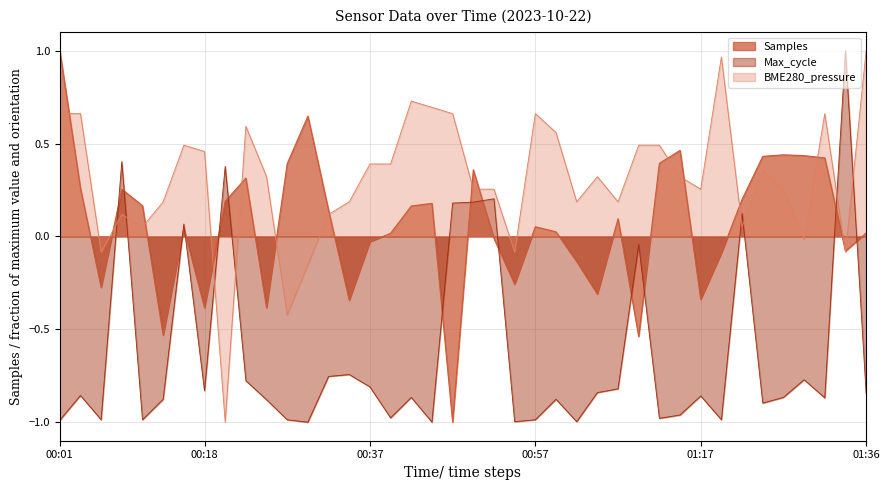

What are all the series names shown in the legend?

Samples, Max_cycle, BME280_pressure